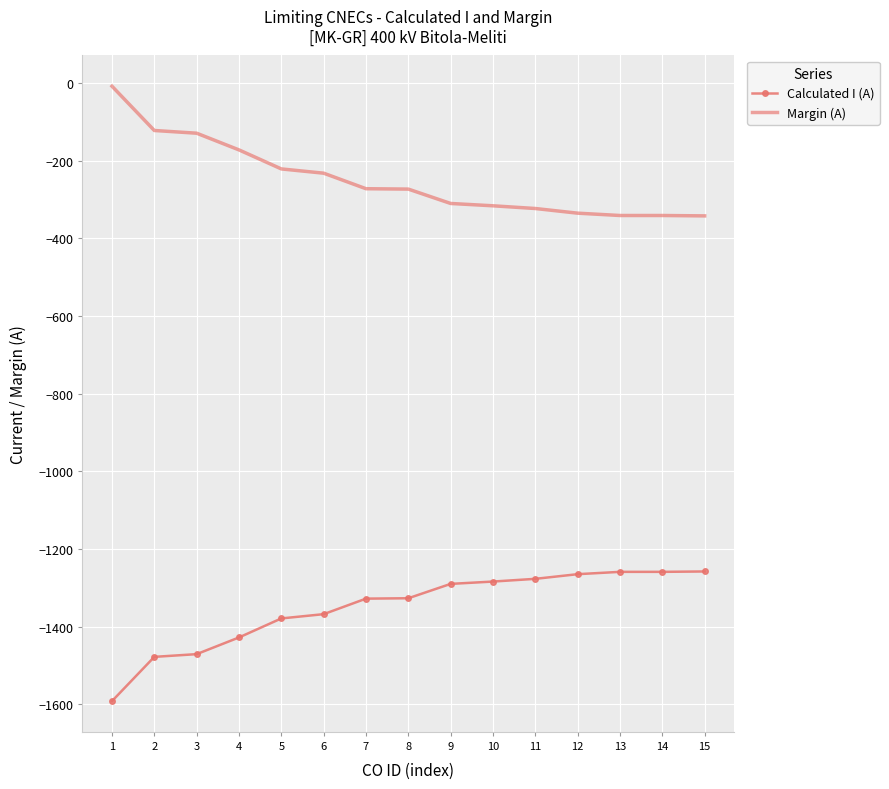

Is the value of Margin (A) at 4 greater than the value of Calculated I (A) at 15?

Yes